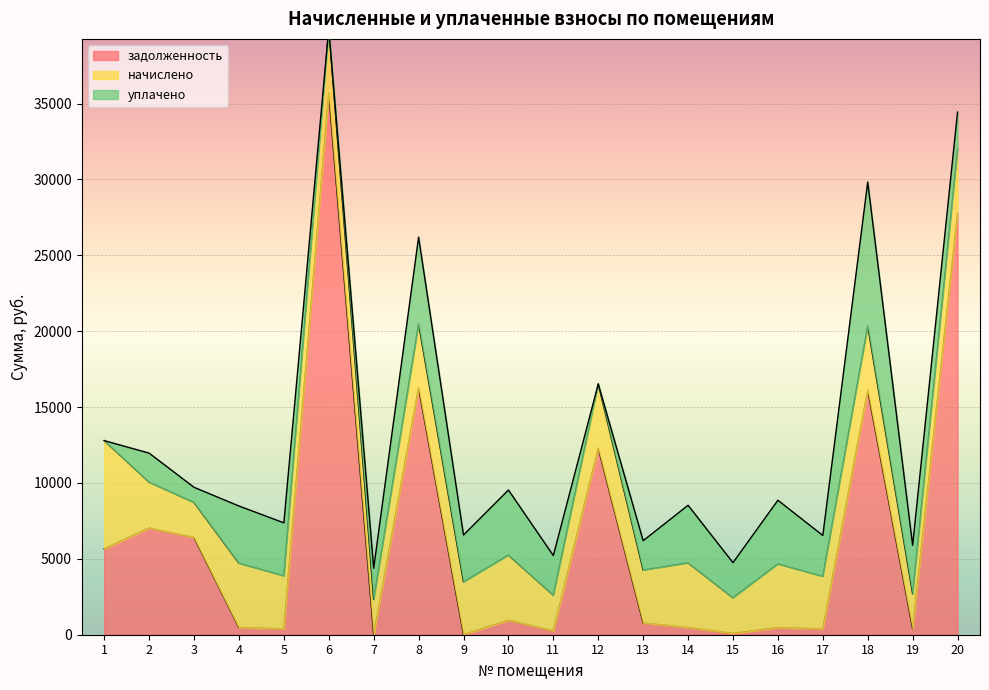

Where is уплачено nearest to the value 4743?

10